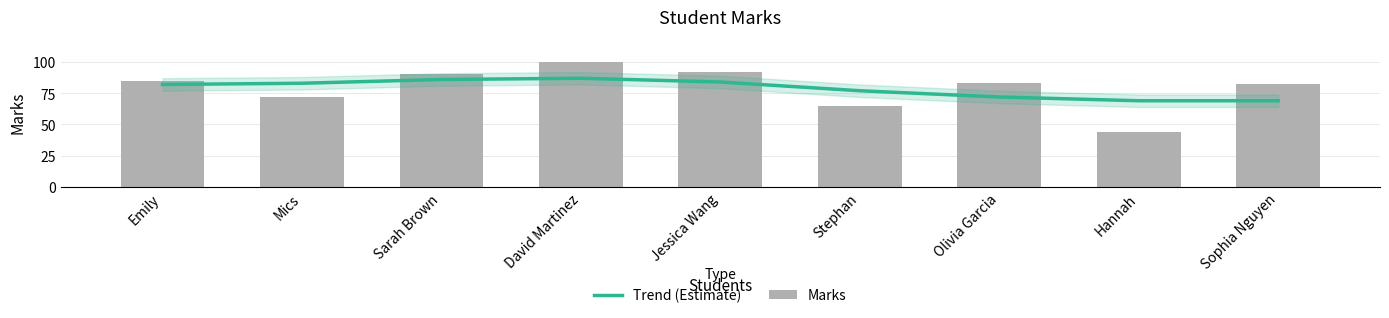

Is it true that Marks equals 69 at Hannah?

False